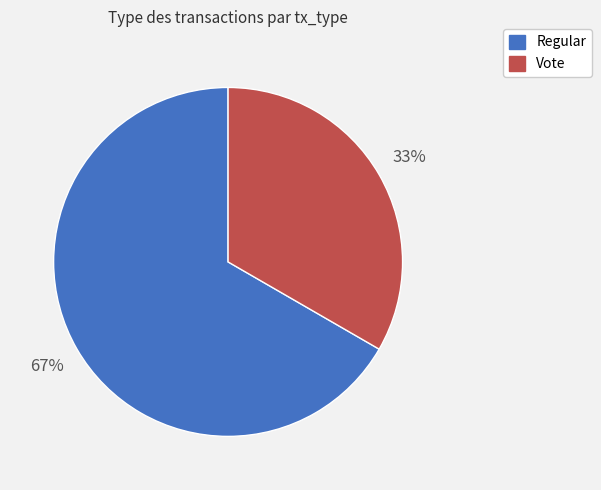

Which slice is the largest?

Regular